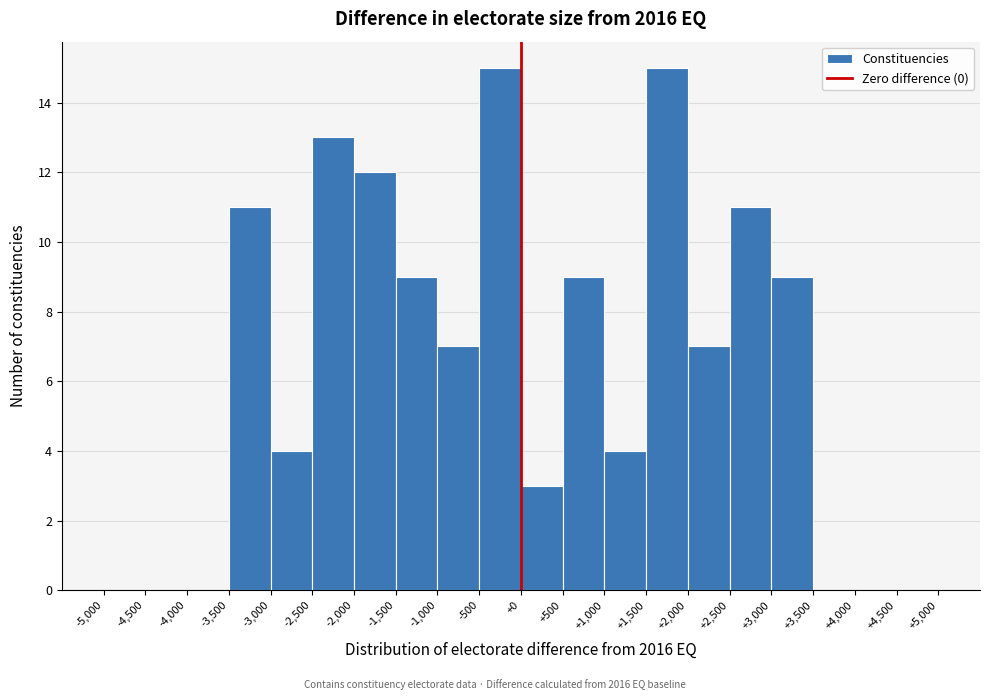

What is the height of the bar covering -2,000 to -1,500 on the x-axis? The values are not printed on the chart, so give them approximately, as read against the axis.

12